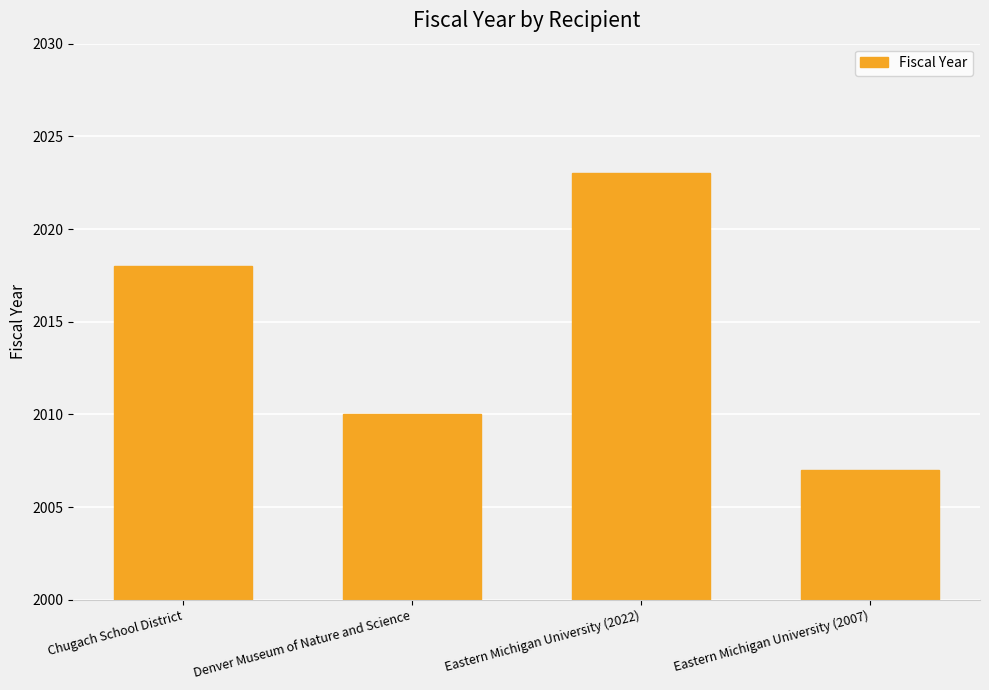

Rank the categories by value from lowest to highest.

Eastern Michigan University (2007), Denver Museum of Nature and Science, Chugach School District, Eastern Michigan University (2022)